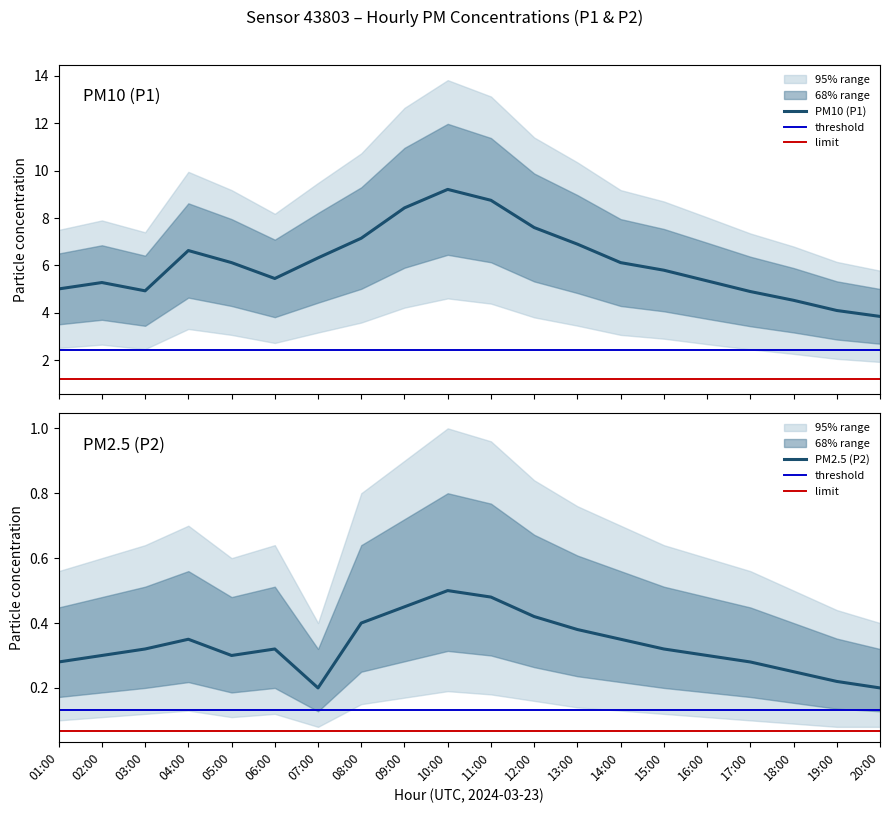

At which category does P2 reach its first local peak?

04:00